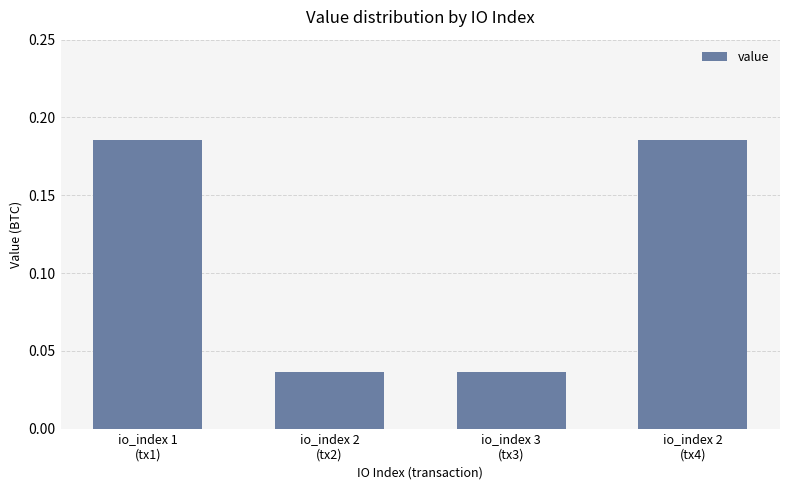

What is the sum of all values?

0.4